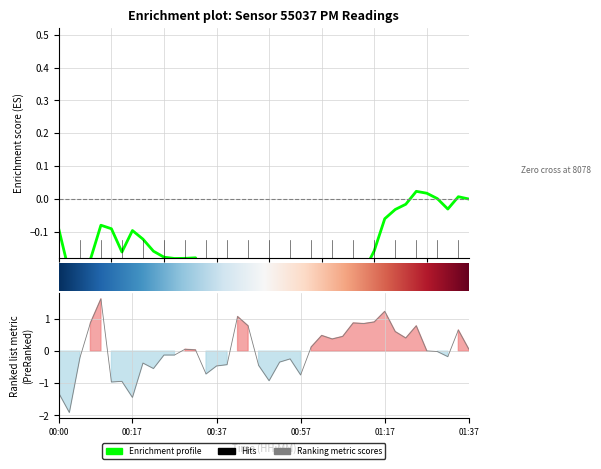

What is the difference between the maximum and minimum values?

3.5